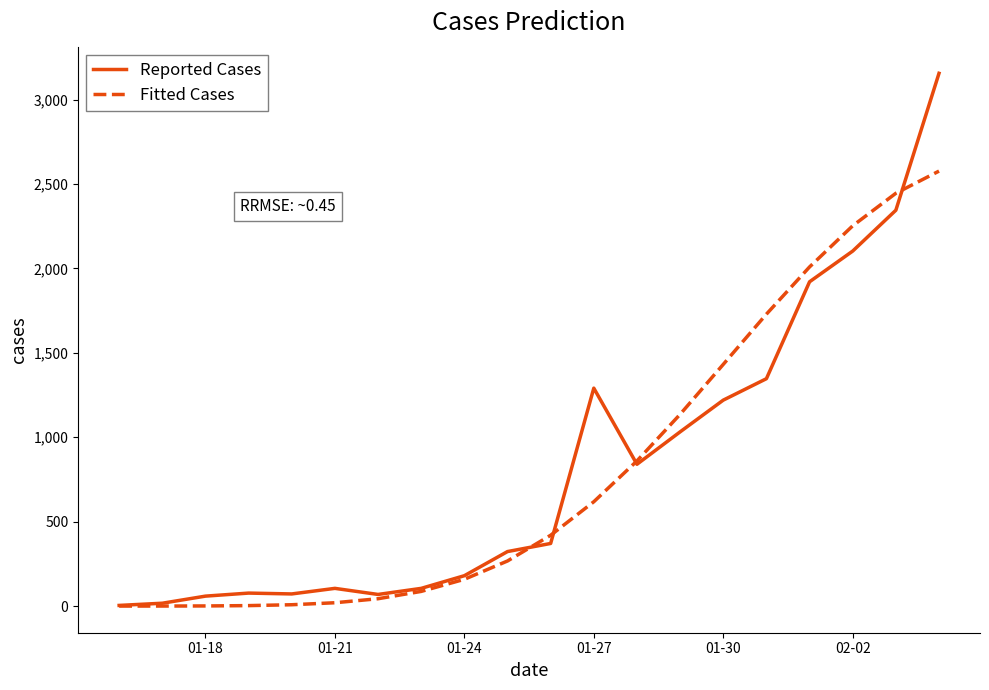

What is the greatest value displayed?

3156.0